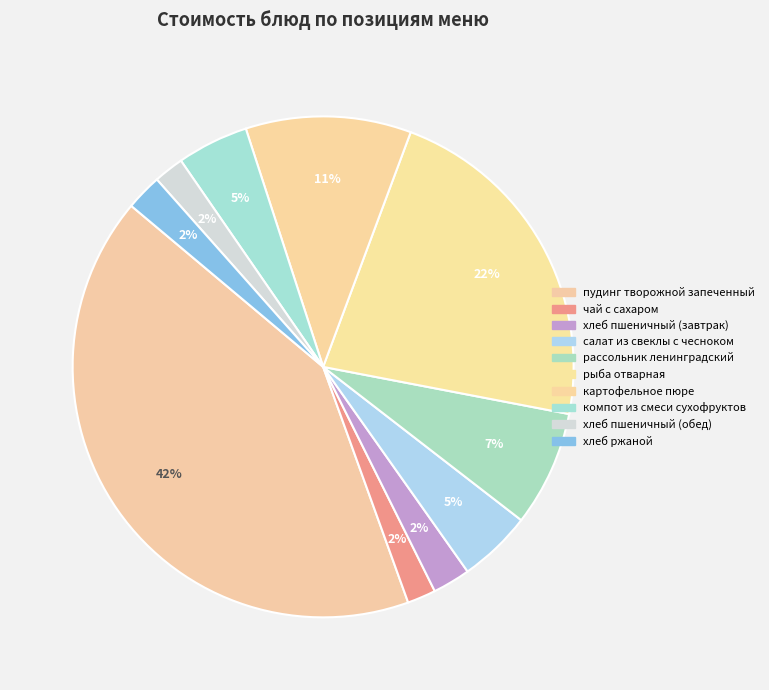

The пудинг творожной запеченный slice represents 30% of the pie. True or false?

False